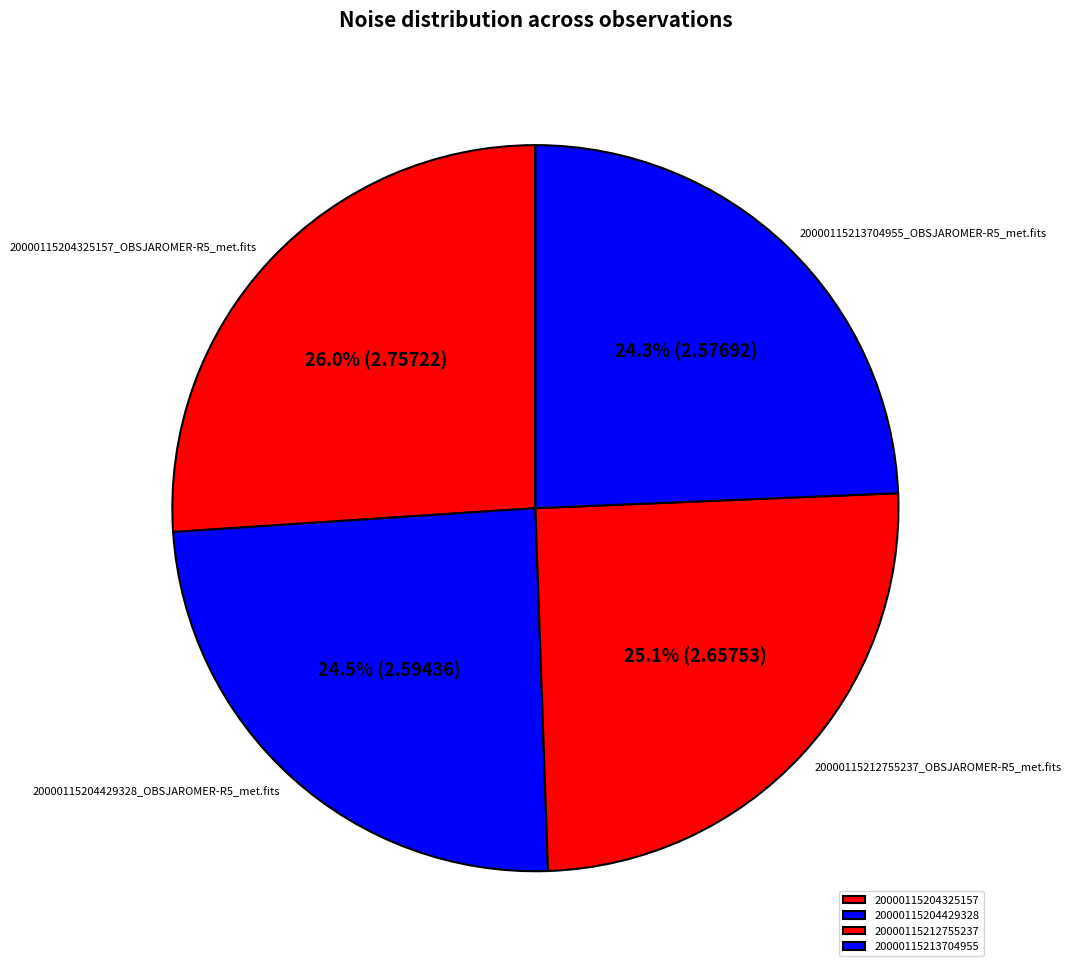

How many slices are in this pie chart?

4